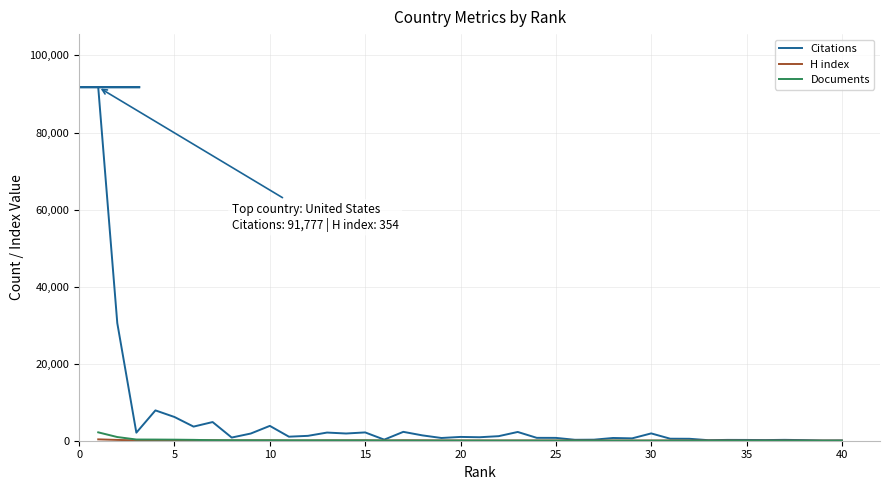

What is the greatest value displayed?

91777